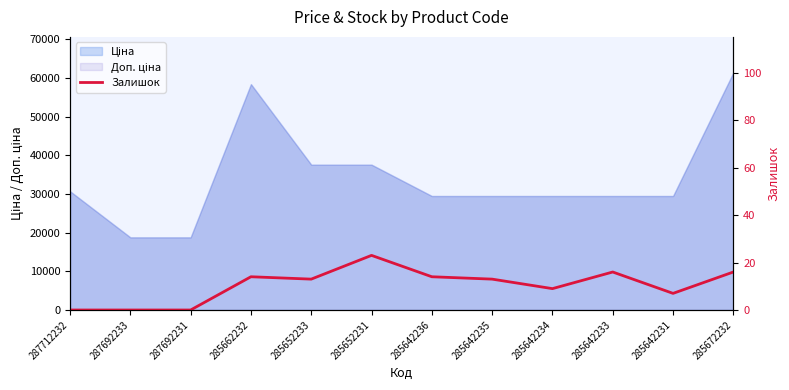

What value does the data have at 285642231?

7